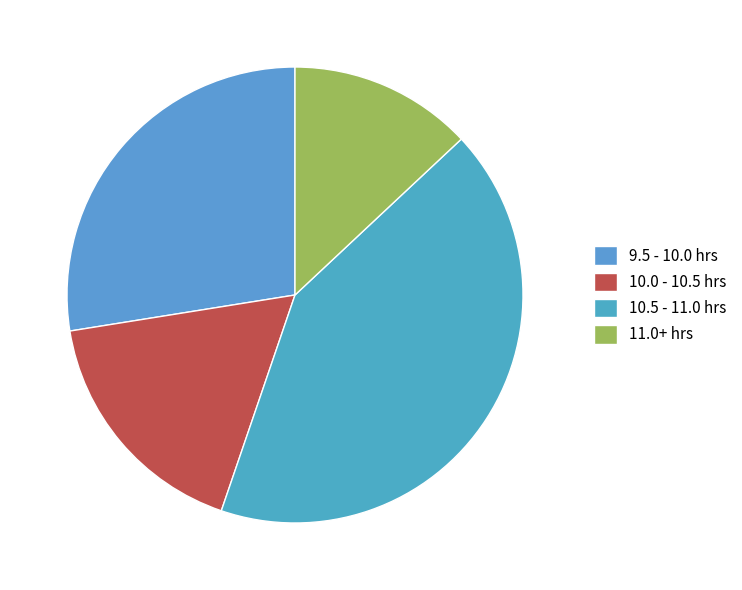

How many segments does this pie chart have?

4